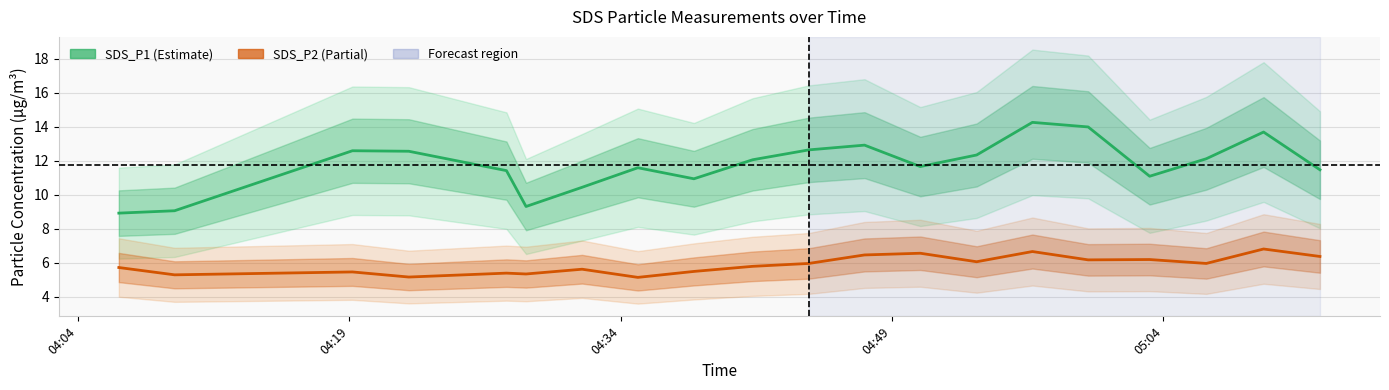

How many interior local valleys does the SDS_P2 series have?

7